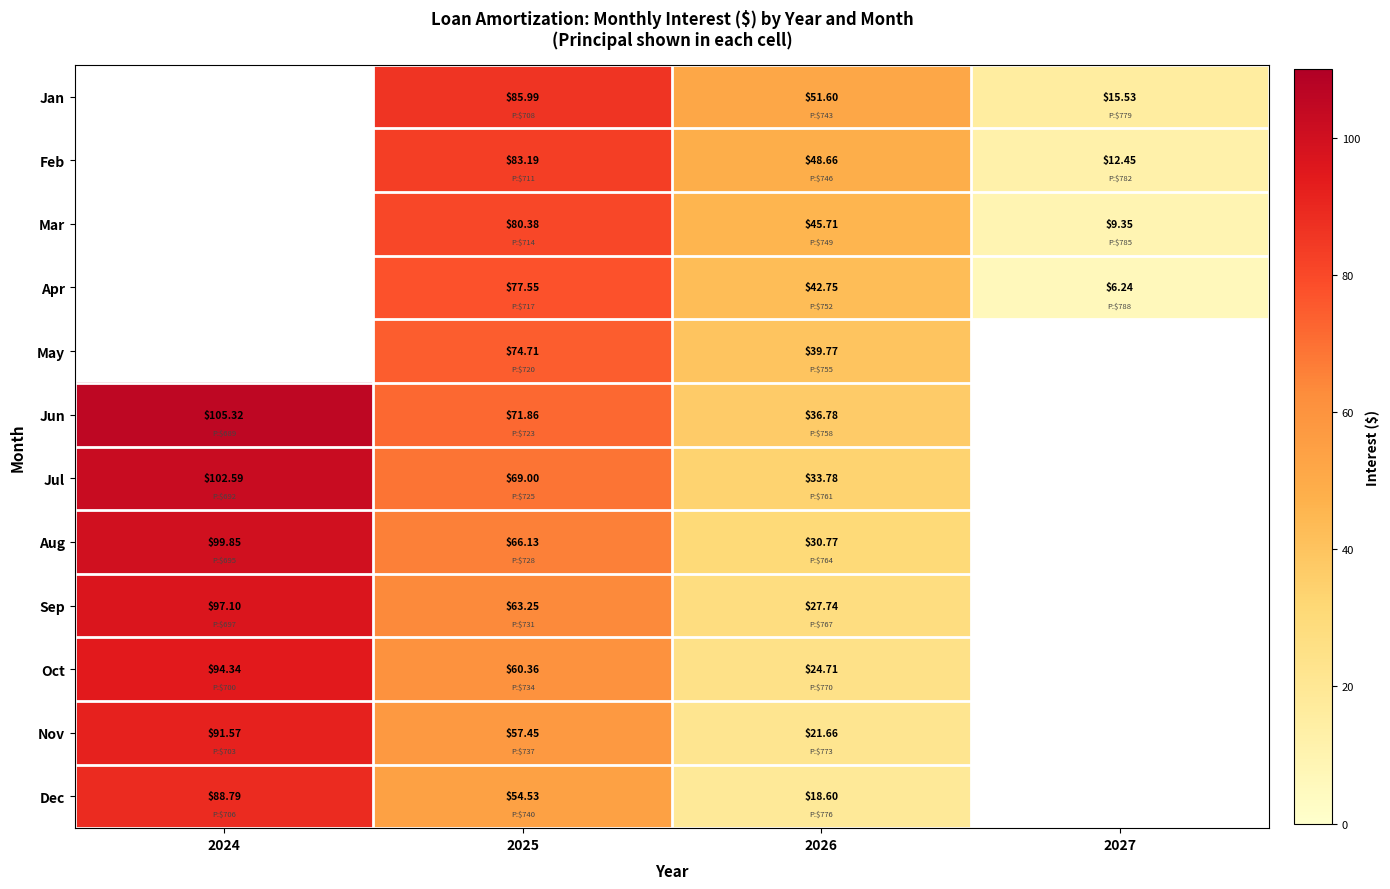

Which category has the lowest value across all series?

2027